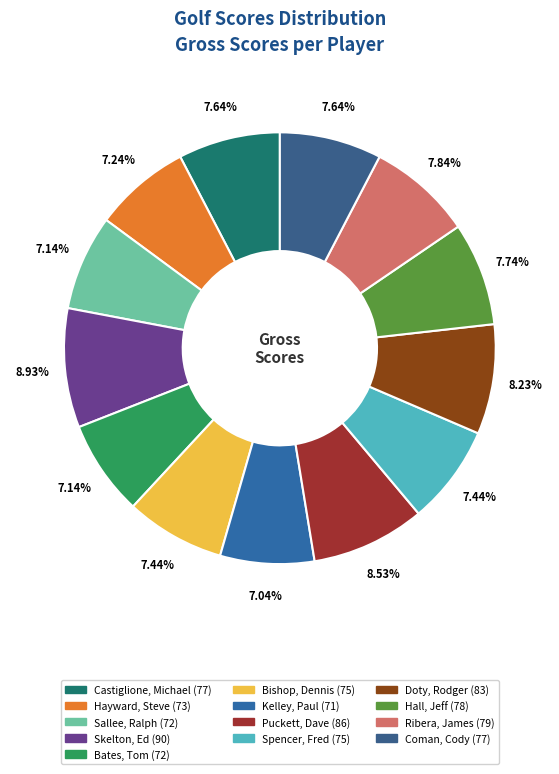

Is it true that Skelton, Ed is 9% of the pie?

True